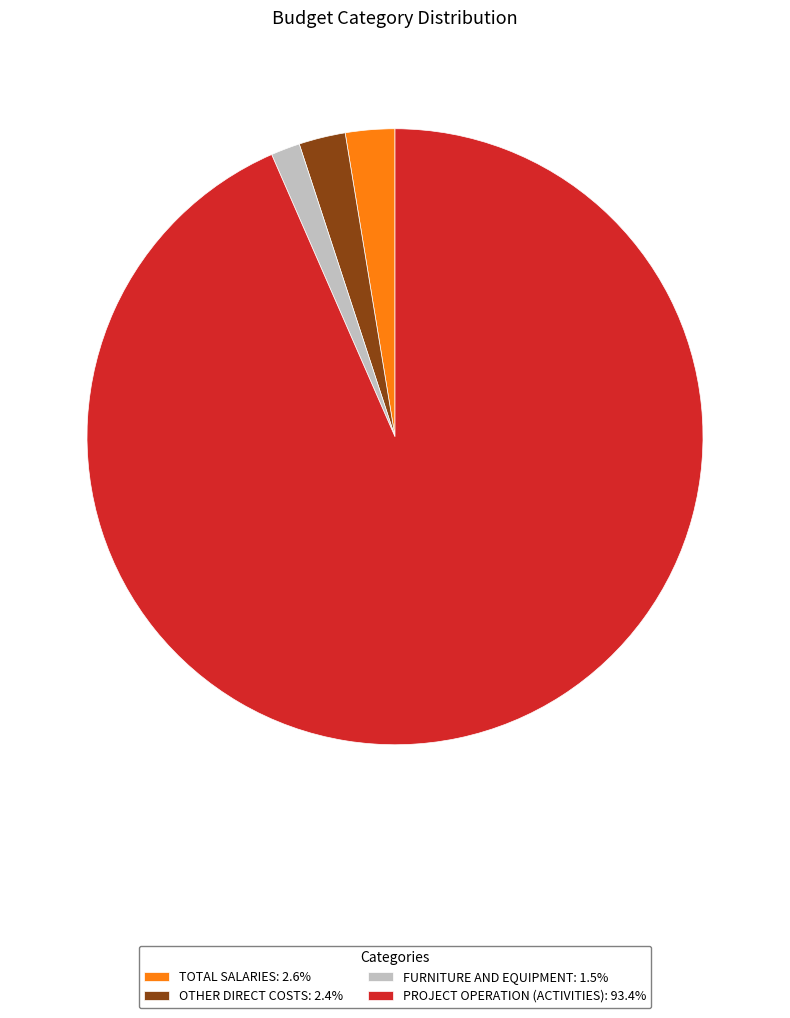

Is the sum of FURNITURE AND EQUIPMENT: 1.5% and TOTAL SALARIES: 2.6% greater than half?

No